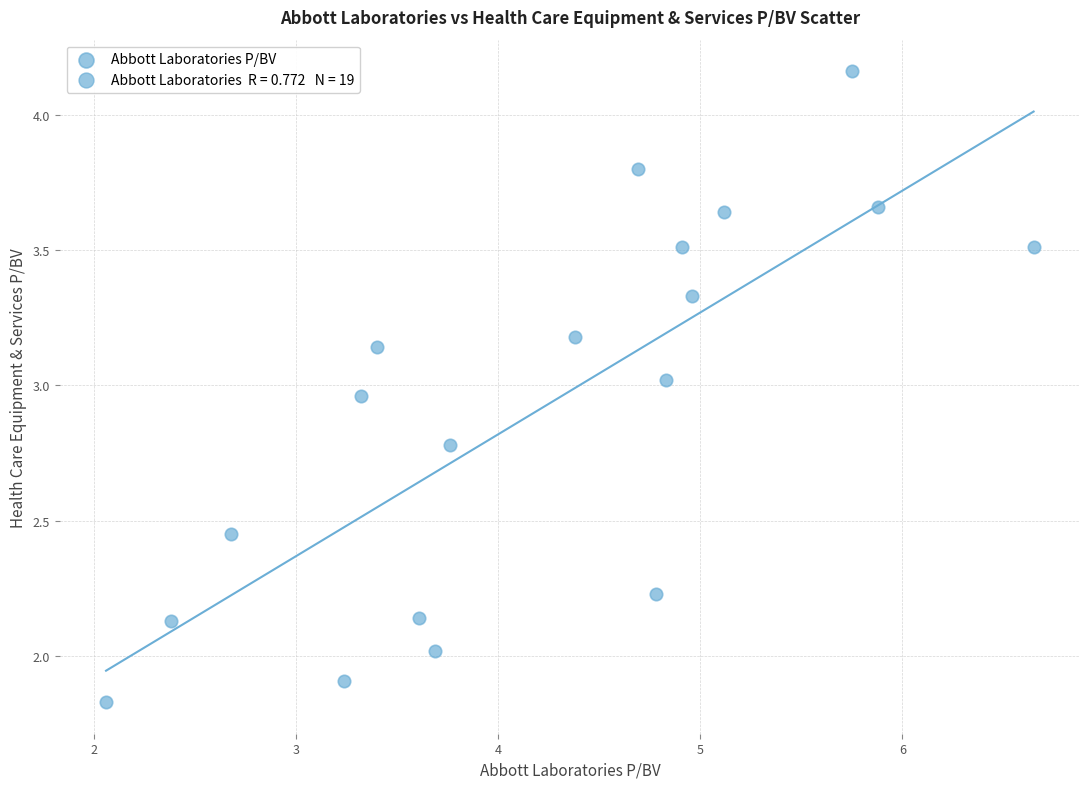

What is the range of X values (max minus min)?

4.6